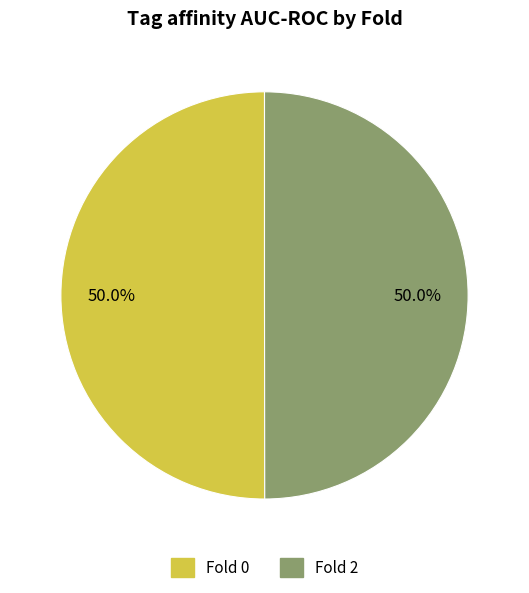

Rank the categories by value from highest to lowest.

0, 2